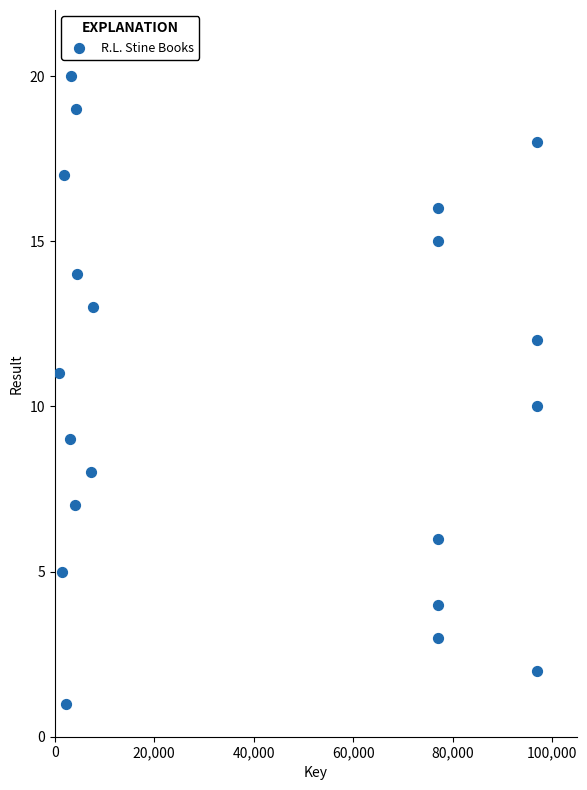

What is the range of Y values (max minus min)?

19